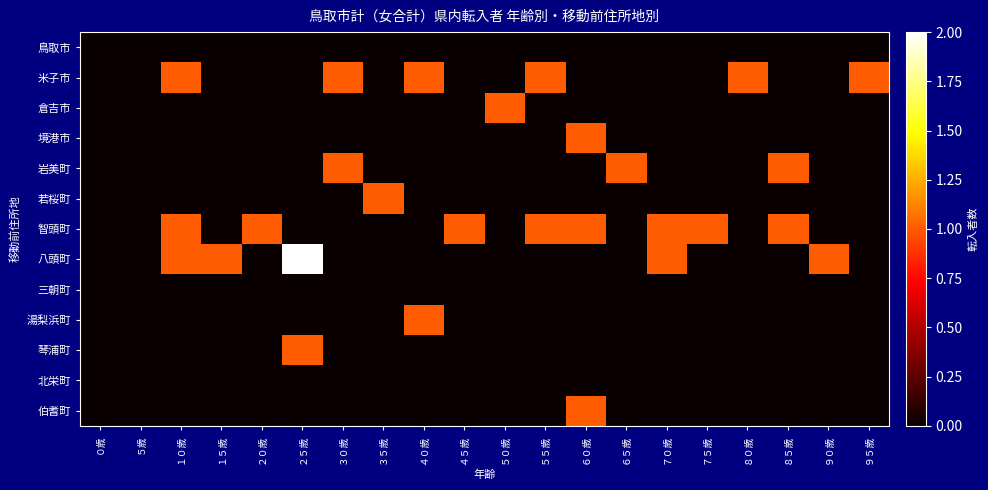

Which series has the widest spread of values?

八頭町